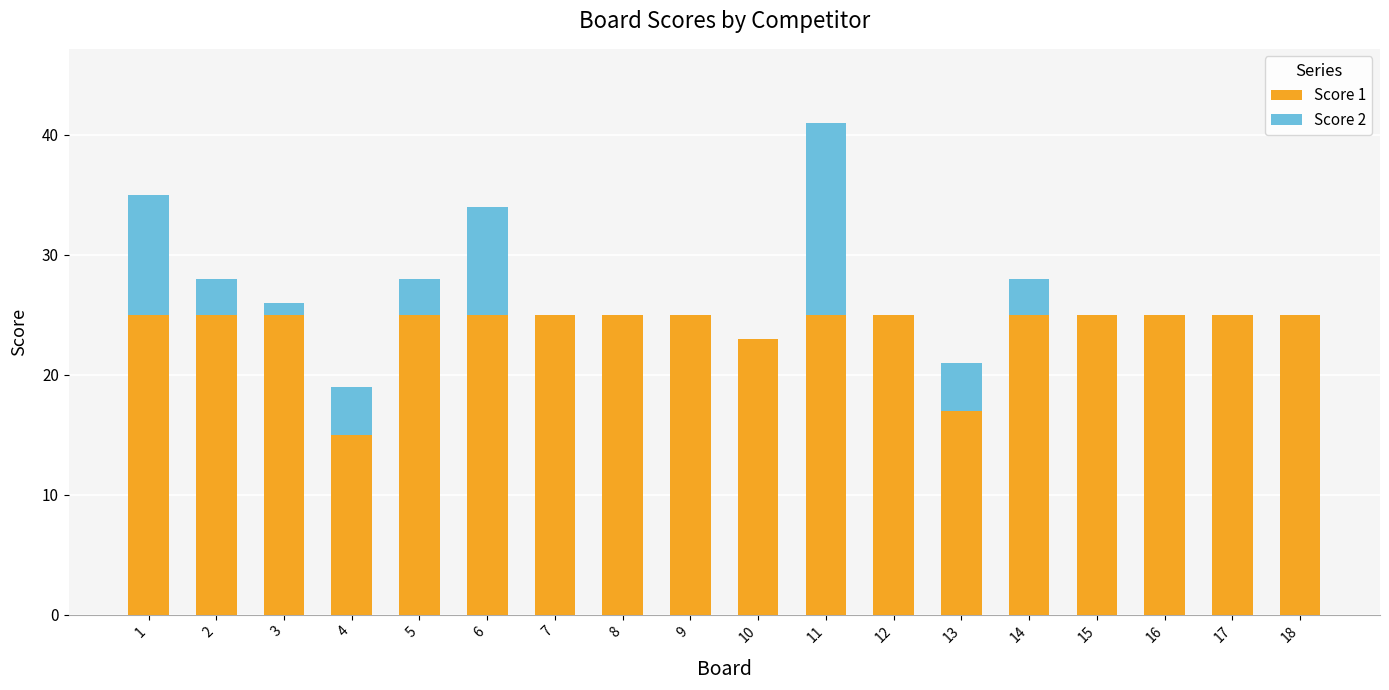

At which category is the sum across all series the highest?

11